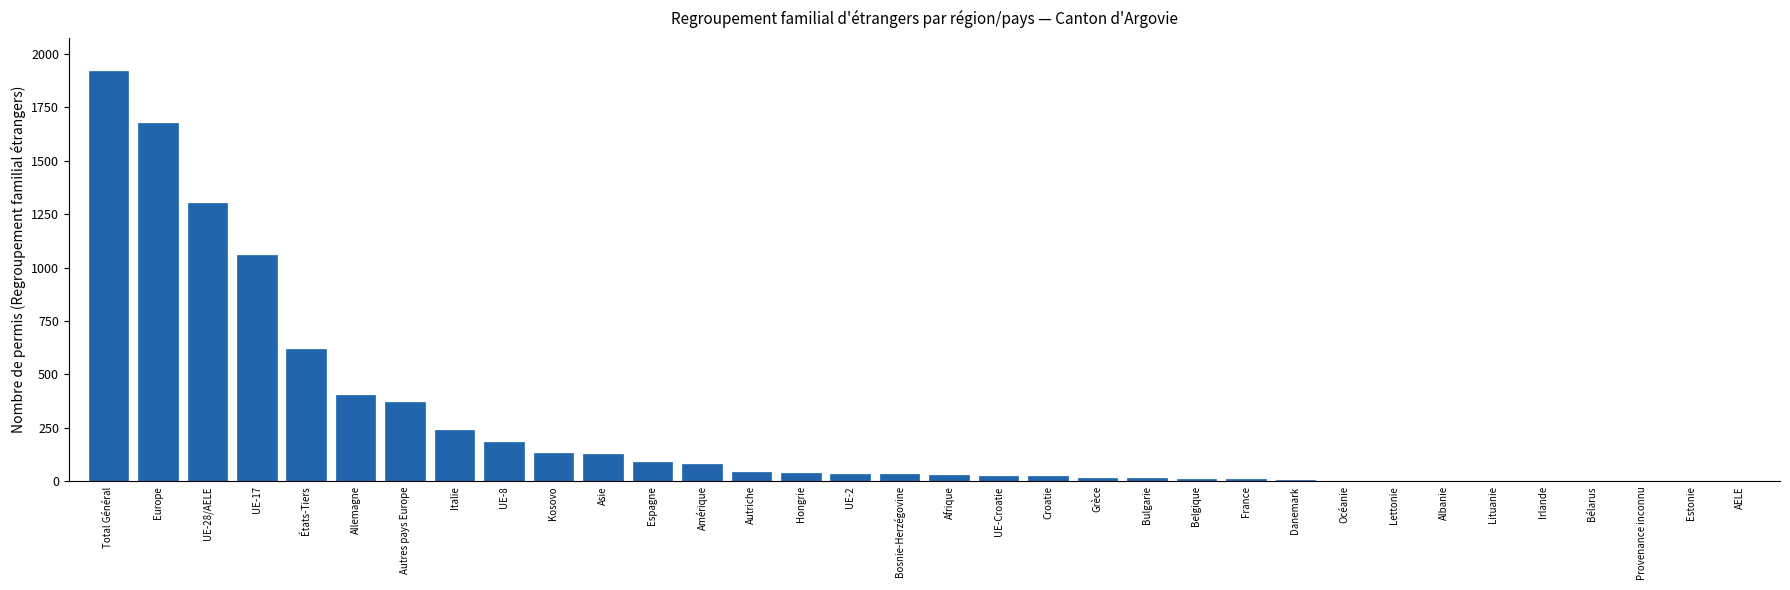

Between Lettonie and Allemagne, which is larger?

Allemagne